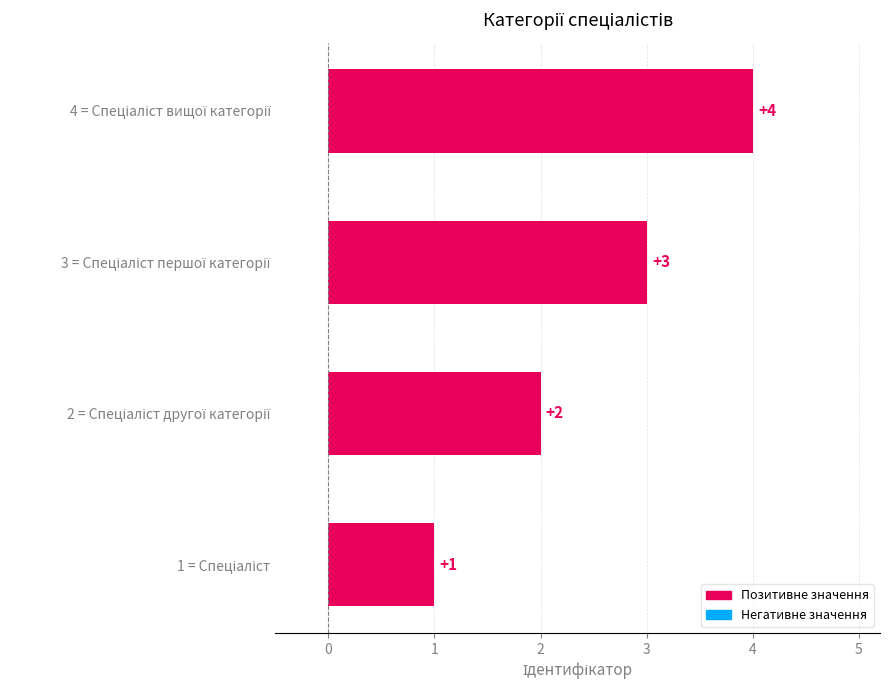

Are the bars grouped side by side (vs. stacked)?

No